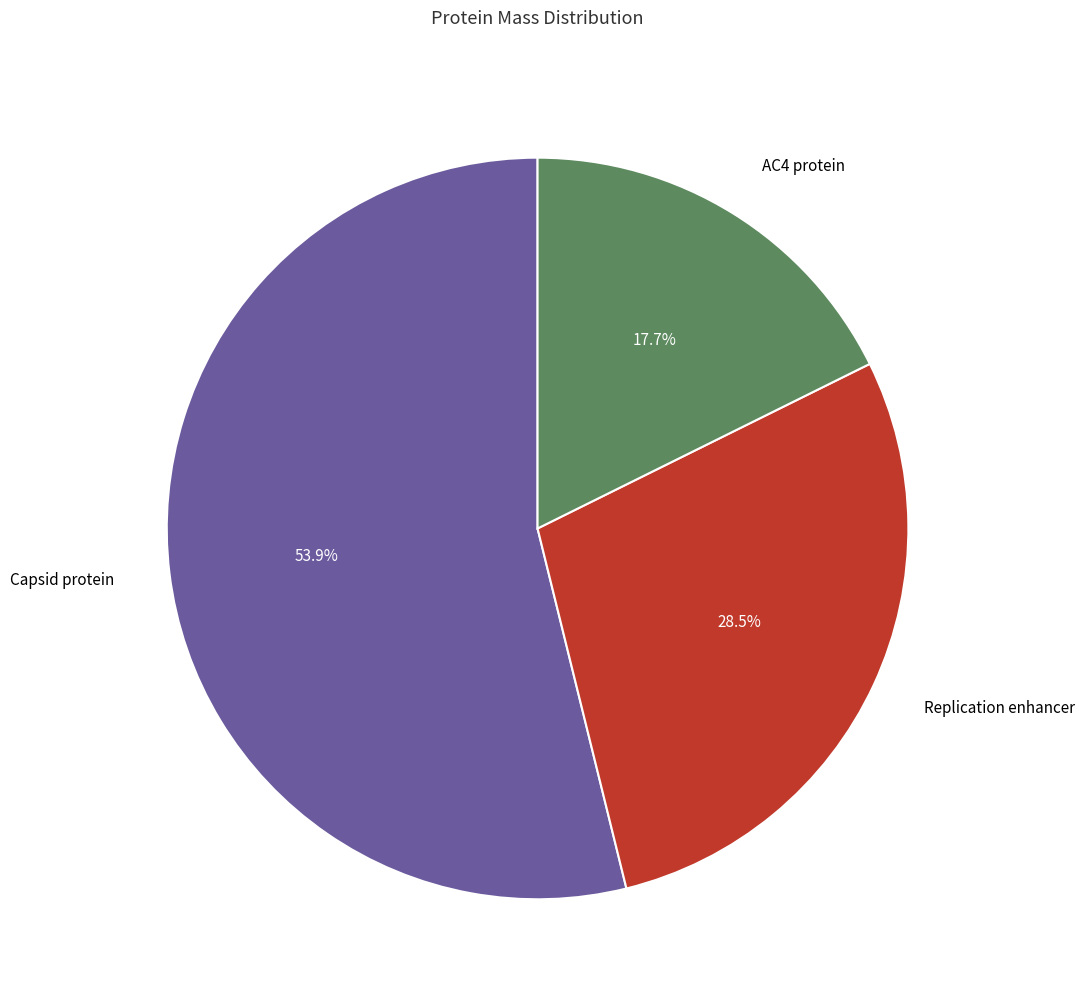

True or false: Replication enhancer accounts for 40% of the total.

False